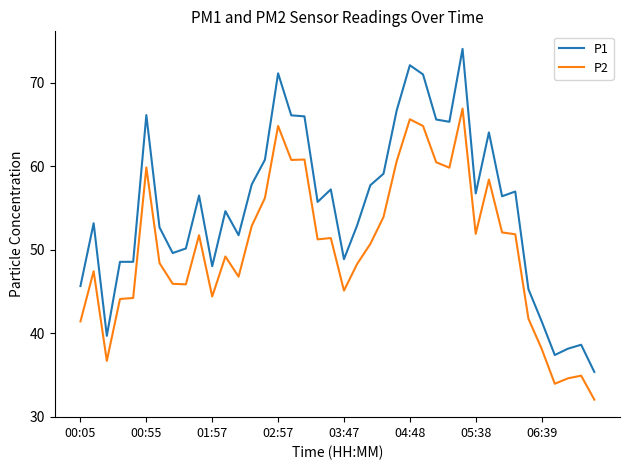

True or false: P1 and P2 cross at least once.

False